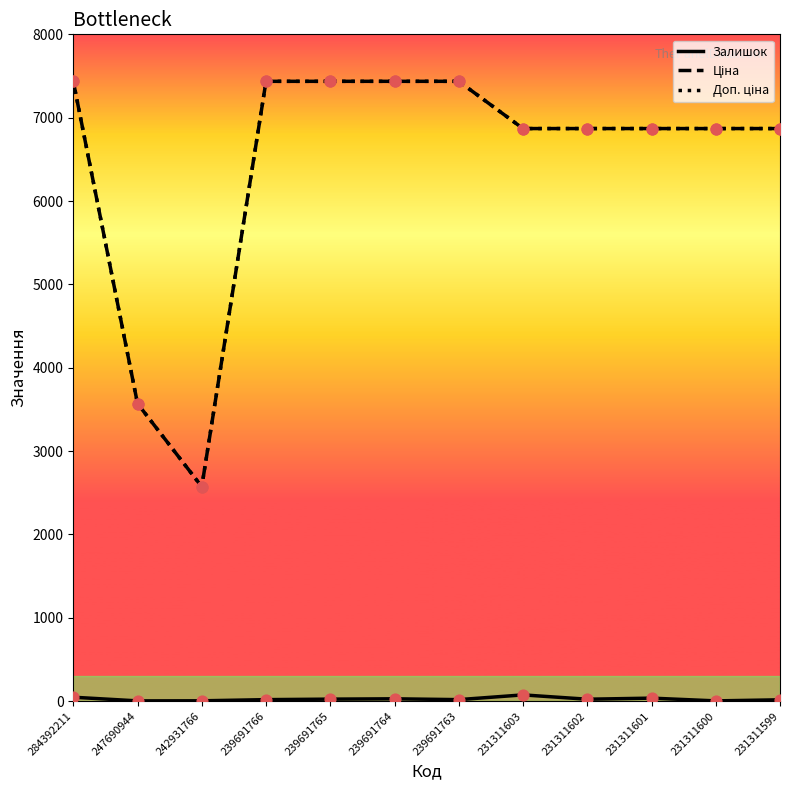

What is the maximum value shown in the chart?

7436.2